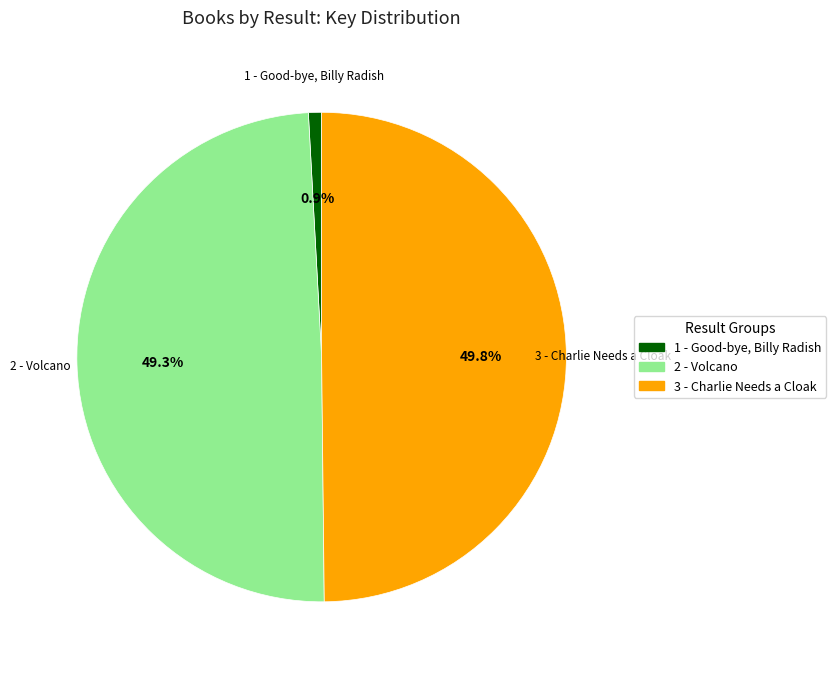

Which slice is the largest?

3 - Charlie Needs a Cloak